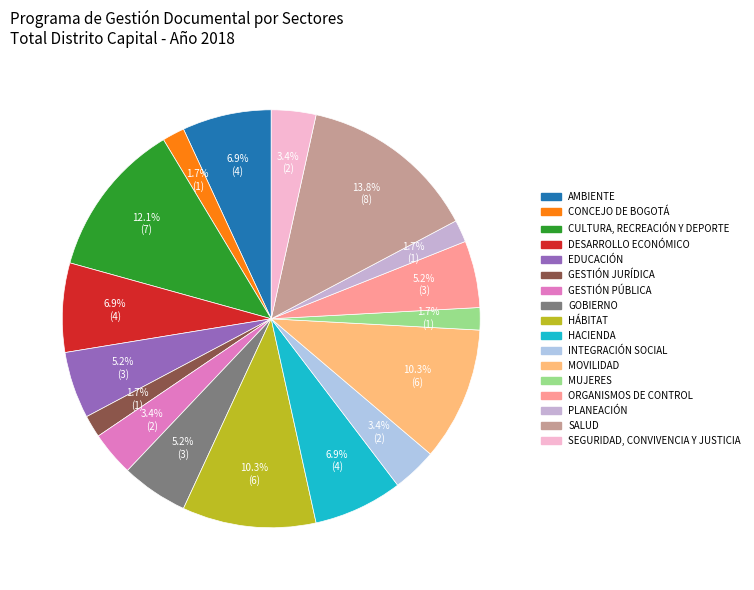

To the nearest percent, what percentage of the pie is PLANEACIÓN?

2%